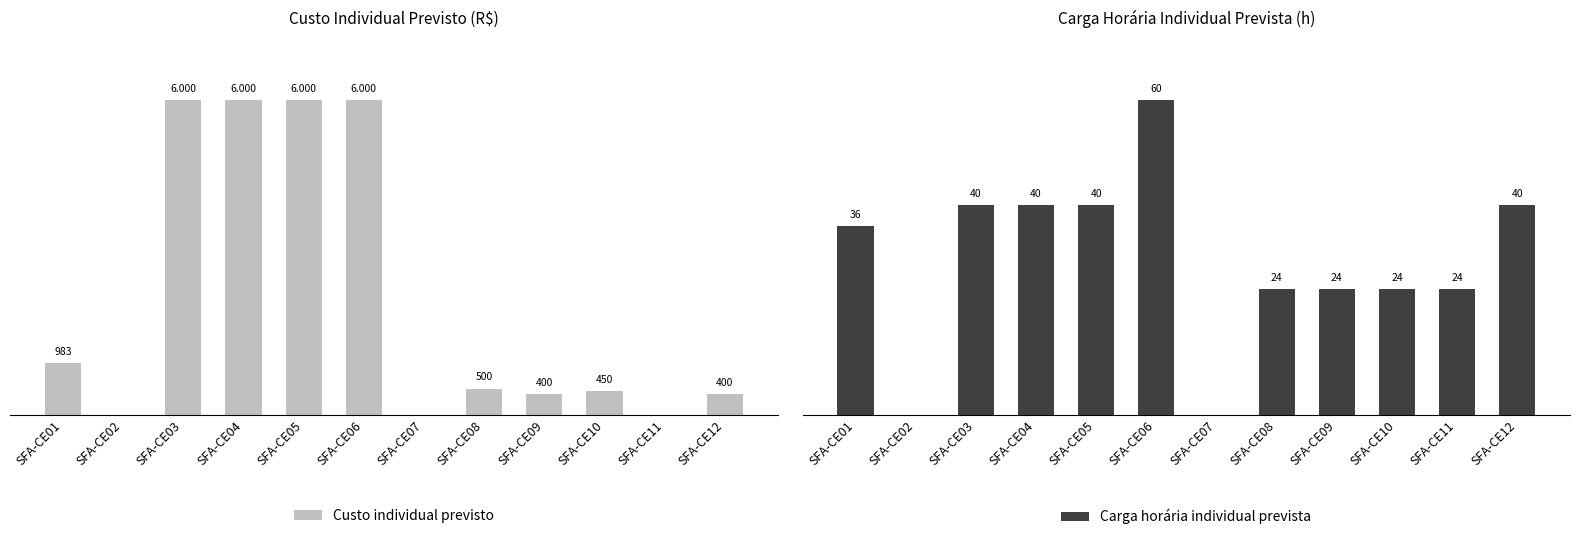

What is the total value across all series at SFA-CE12?

440